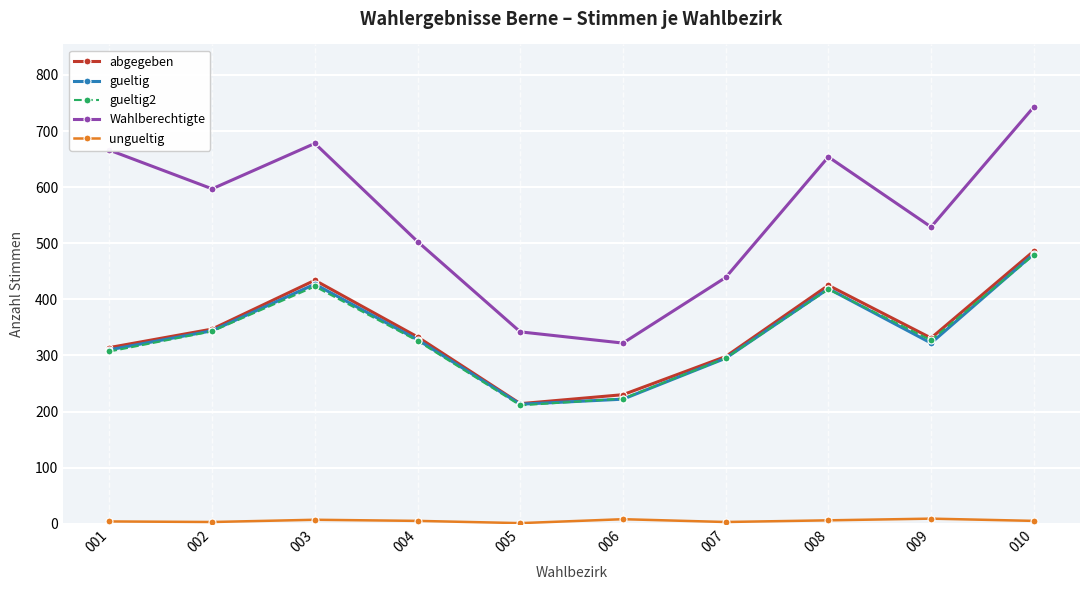

Count the number of data series in this chart.

5